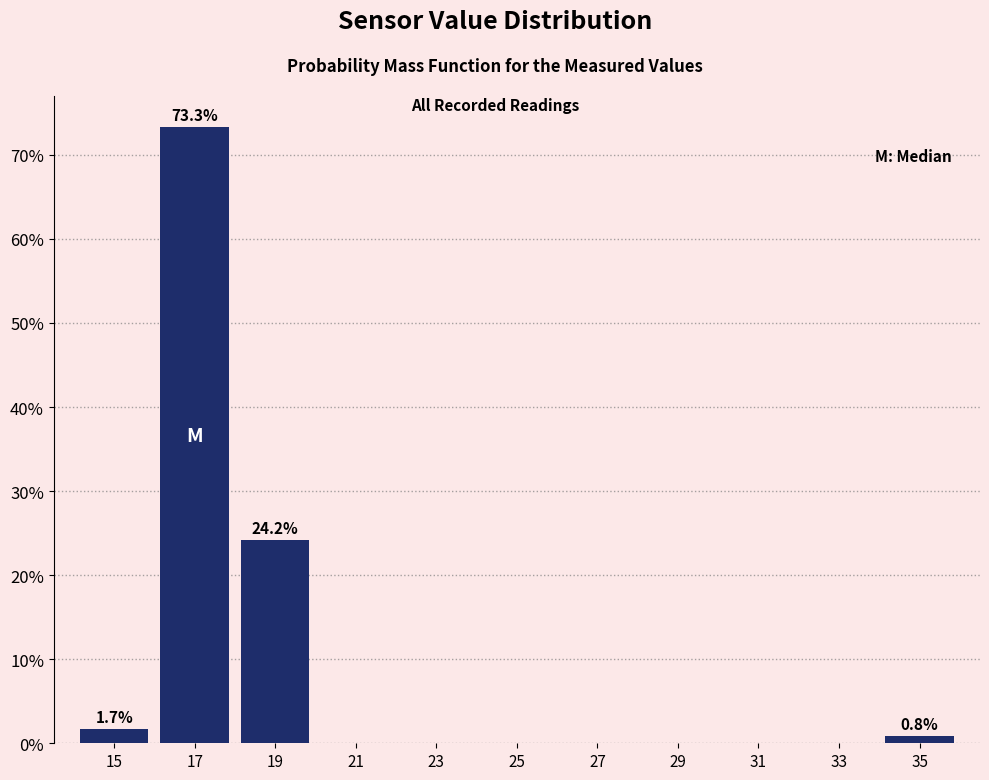

Which range on the x-axis has the tallest bar?

16 to 18